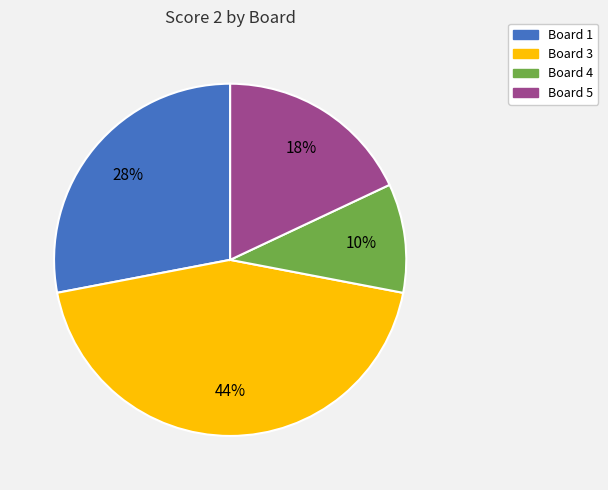

Is there any slice that represents more than half of the pie?

No